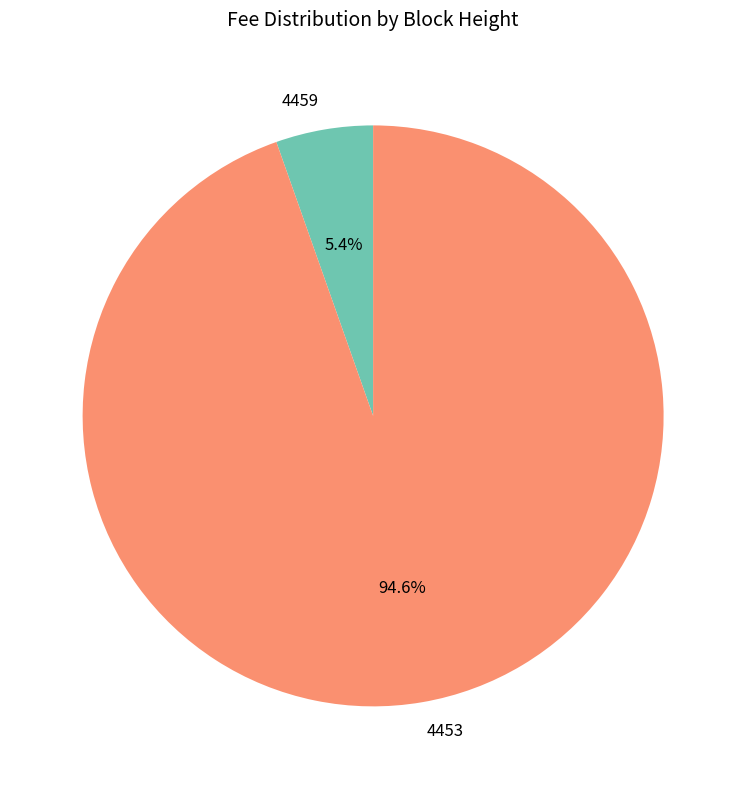

To the nearest percent, what portion does 4453 represent?

95%